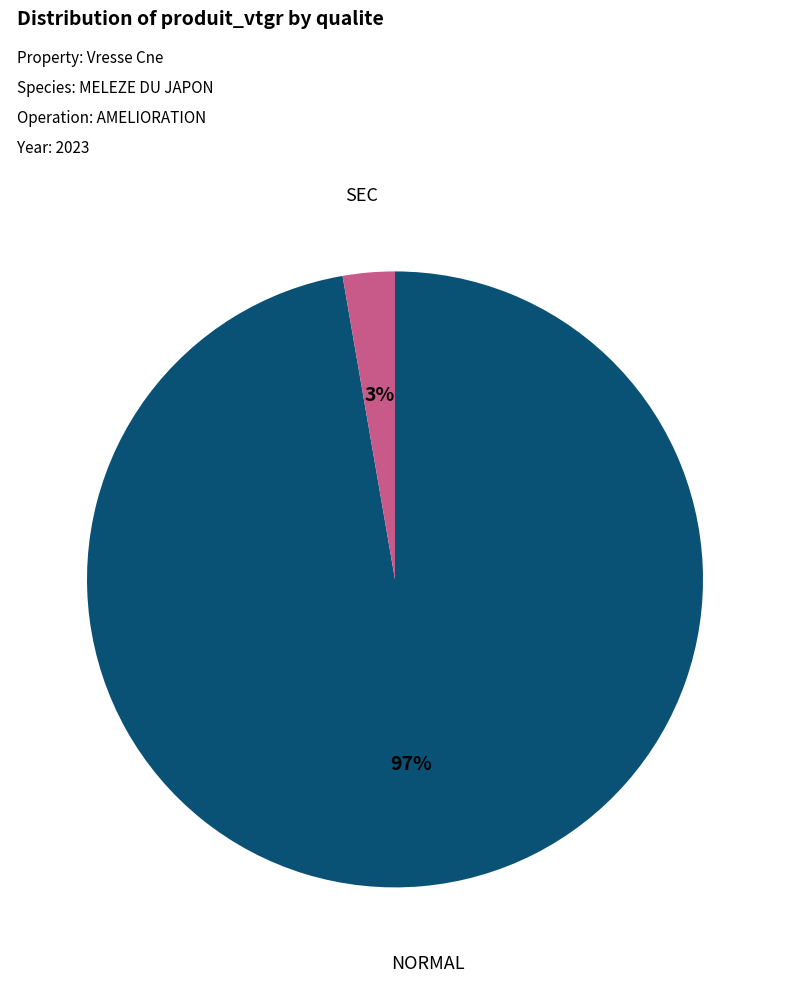

Which category accounts for the majority?

NORMAL